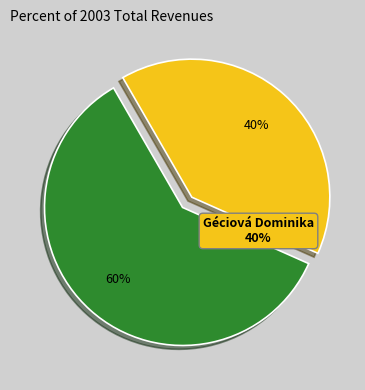

How many segments does this pie chart have?

2